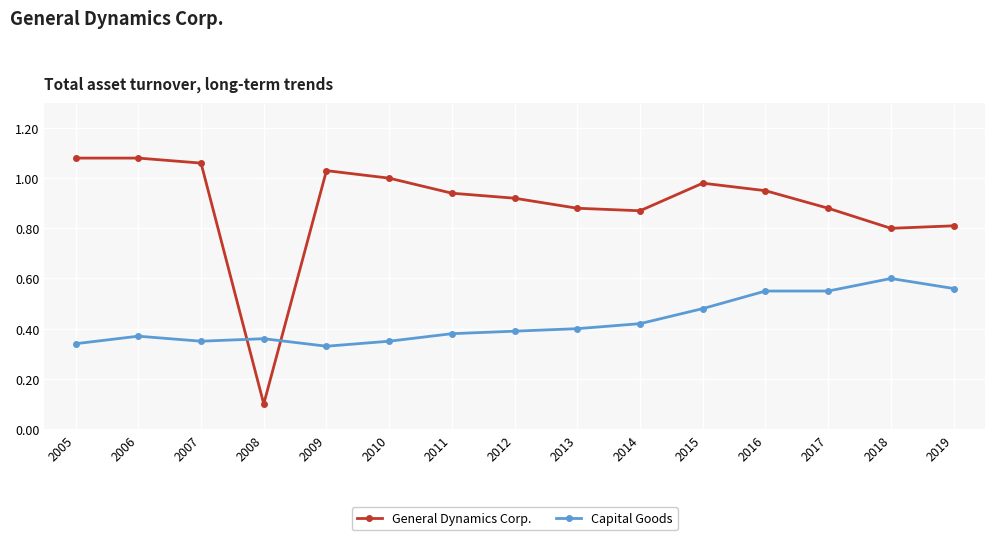

Between 2008 and 2011, which series saw the biggest shift?

General Dynamics Corp.